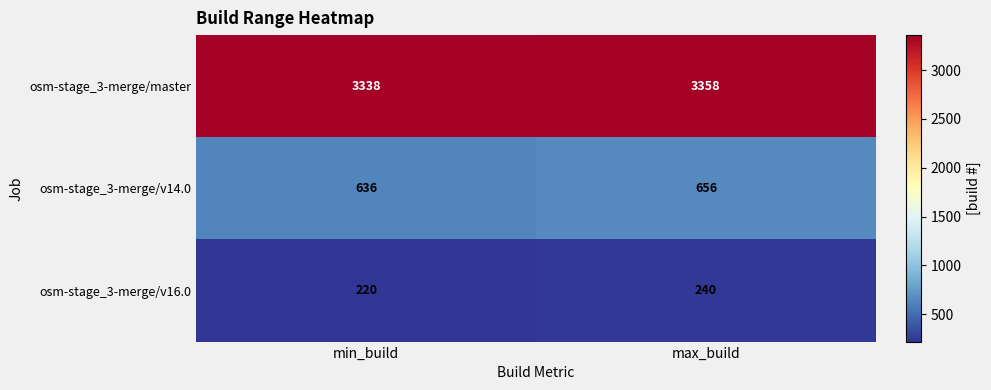

What is the greatest value displayed?

3358